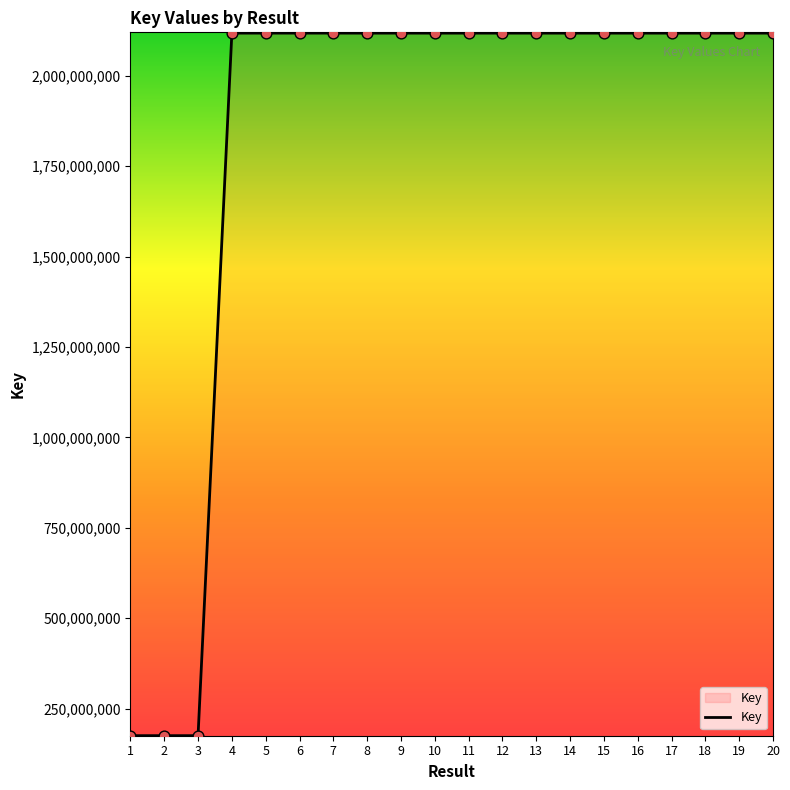

What is the change in value from 3 to 20?

+1942565058